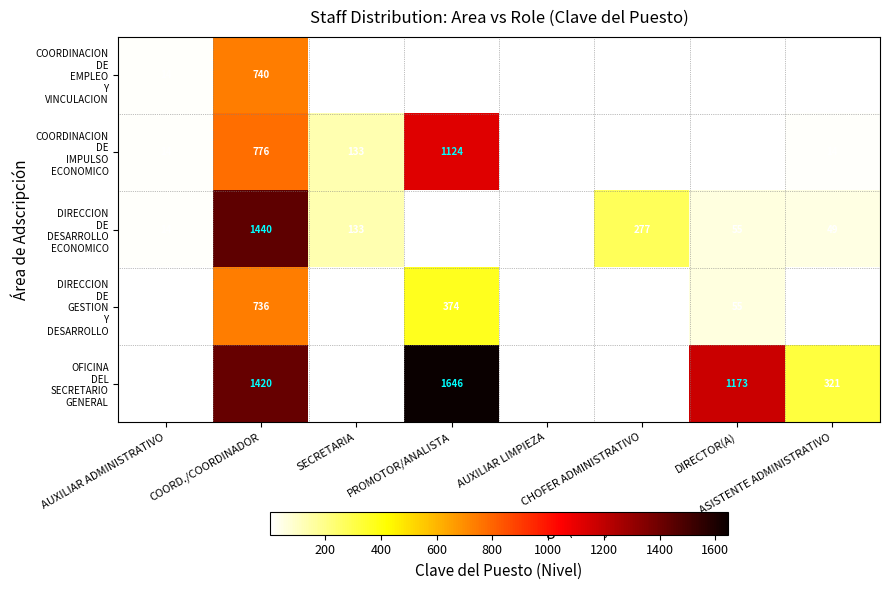

At which category does the chart reach its peak across all series?

PROMOTOR/ANALISTA